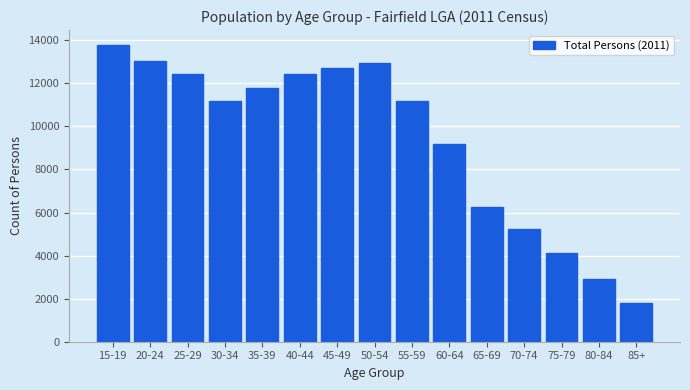

What is the maximum value shown in the chart?

13786